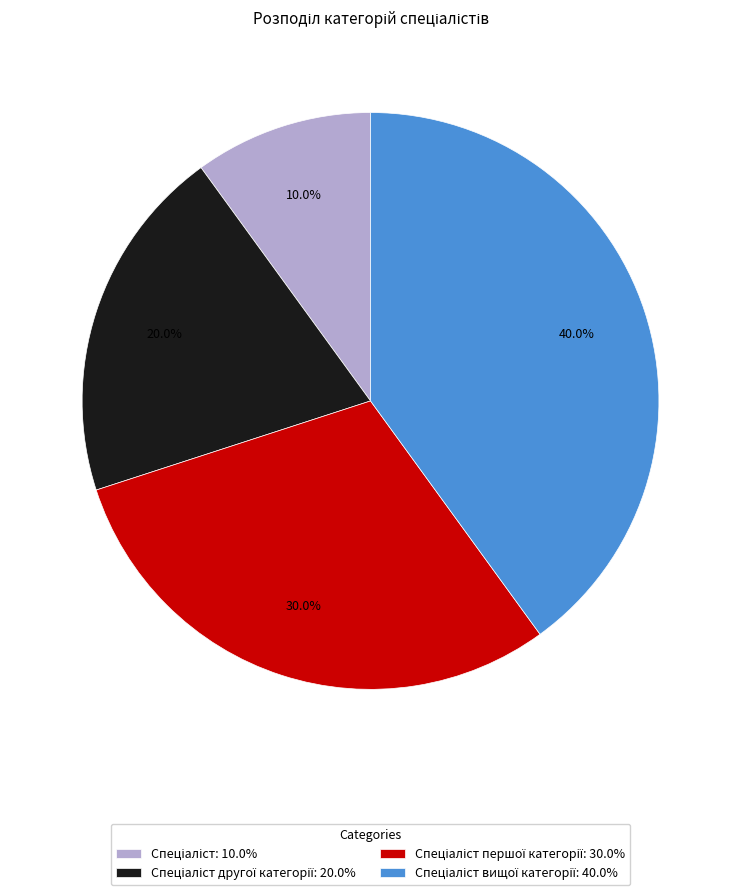

Count the number of slices in the pie.

4